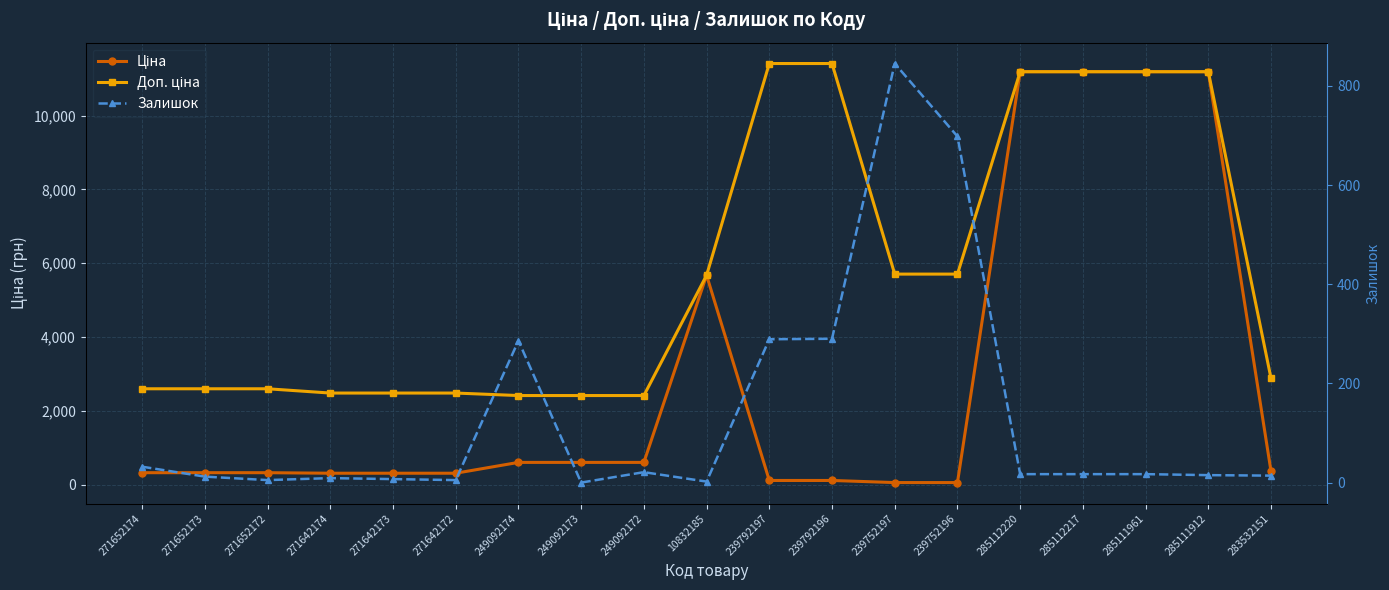

At which label does Залишок reach its peak?

239752197